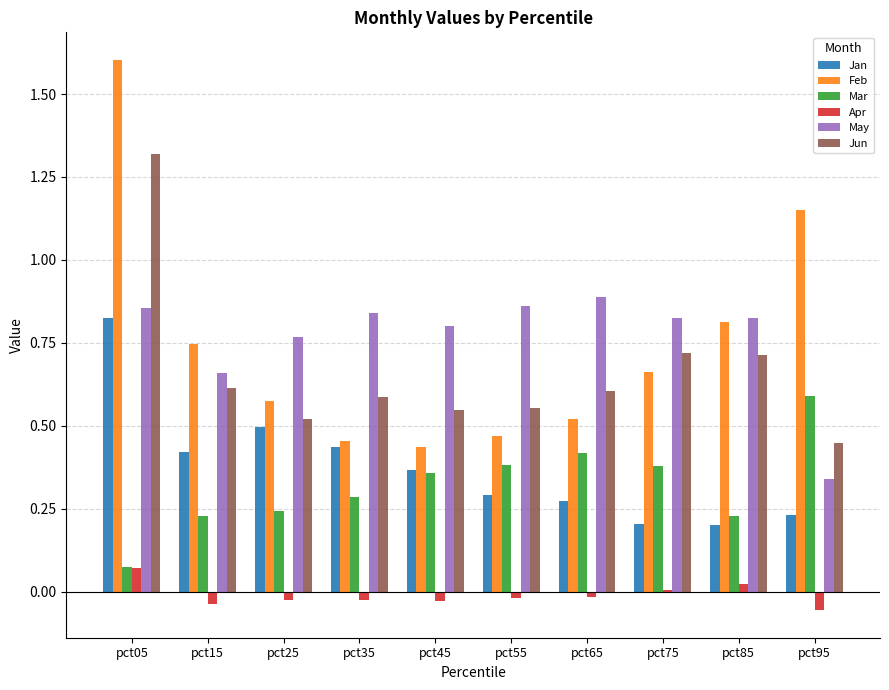

At which category is the sum across all series the highest?

pct05